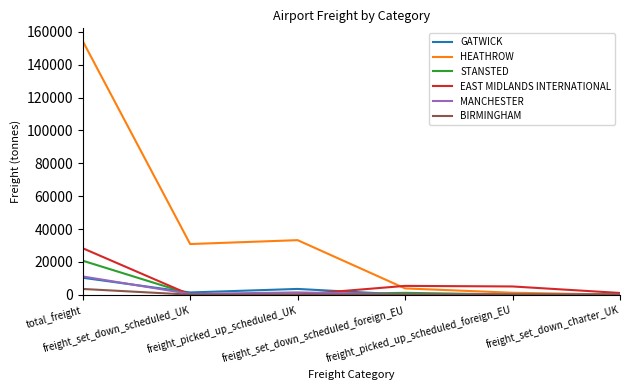

Which series has the widest spread of values?

HEATHROW